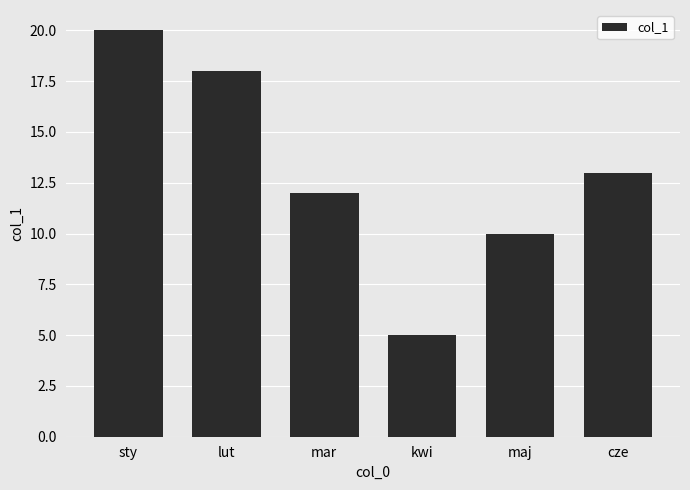

Reading right to left, transcribe all the data shown in this chart.

13	10	5	12	18	20